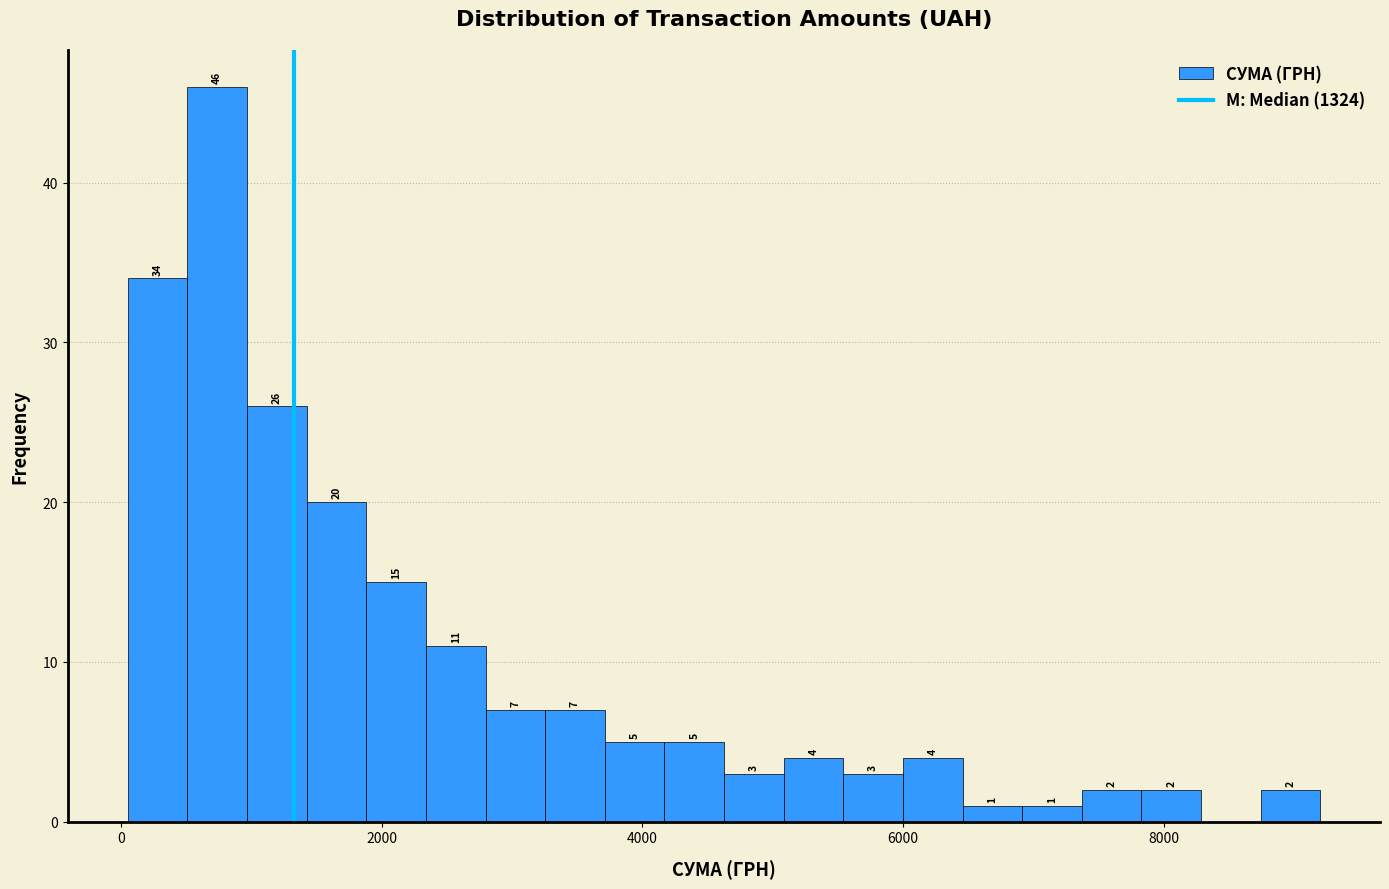

Around what value on the x-axis is the tallest bar? Give the approximate position of its centre, as read against the axis.

800